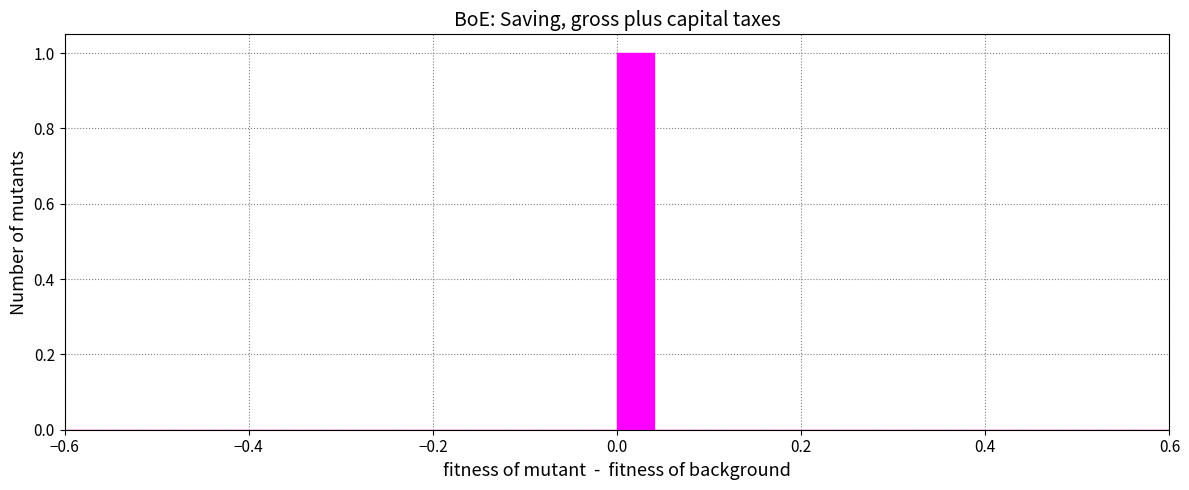

Read against the x-axis, roughly where is the centre of the tallest bar?

0.02